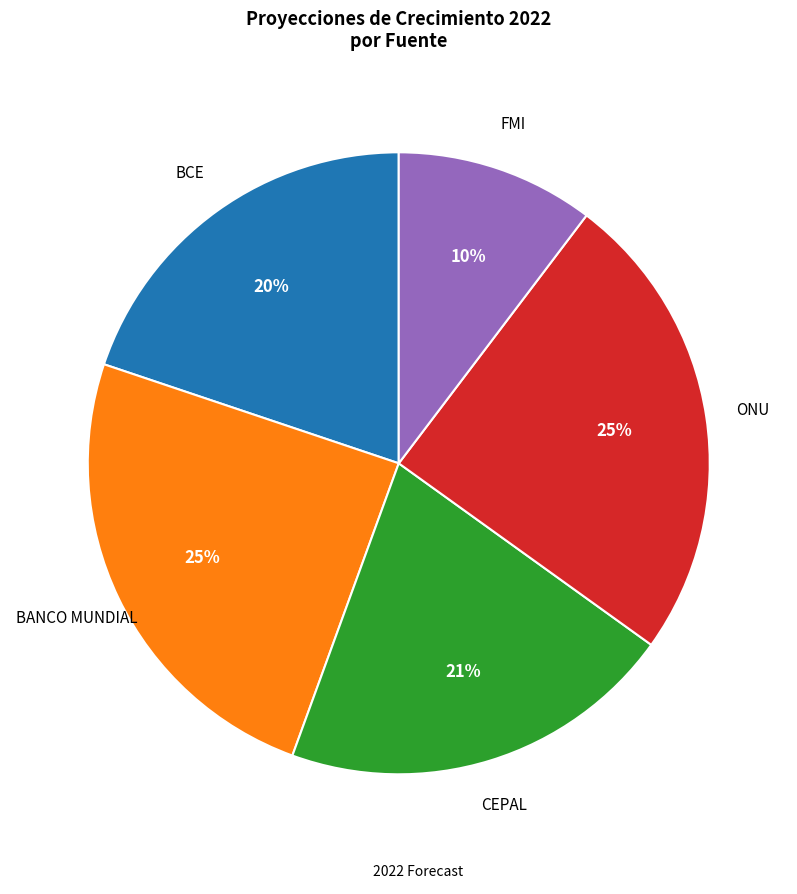

To the nearest percent, what is the average slice percentage?

20%